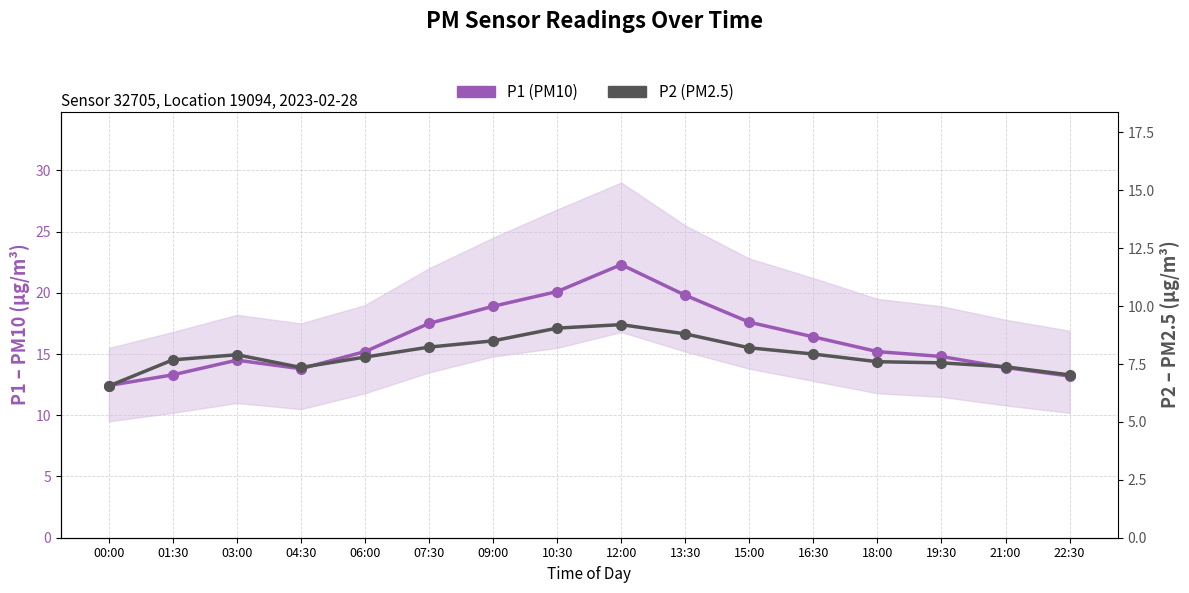

True or false: P1 (PM10) and P2 (PM2.5) cross at least once.

False